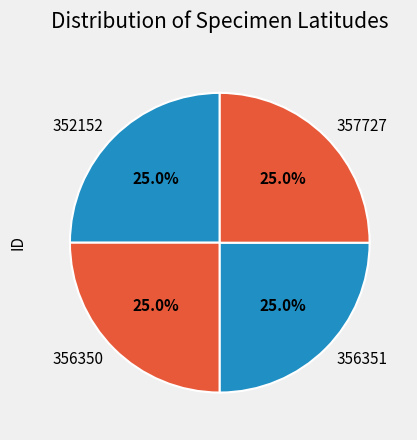

The 357727 slice represents 25% of the pie. True or false?

True